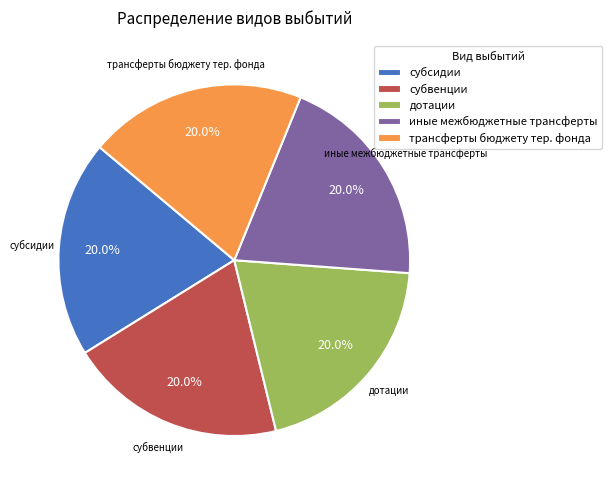

Is there any slice that represents more than half of the pie?

No